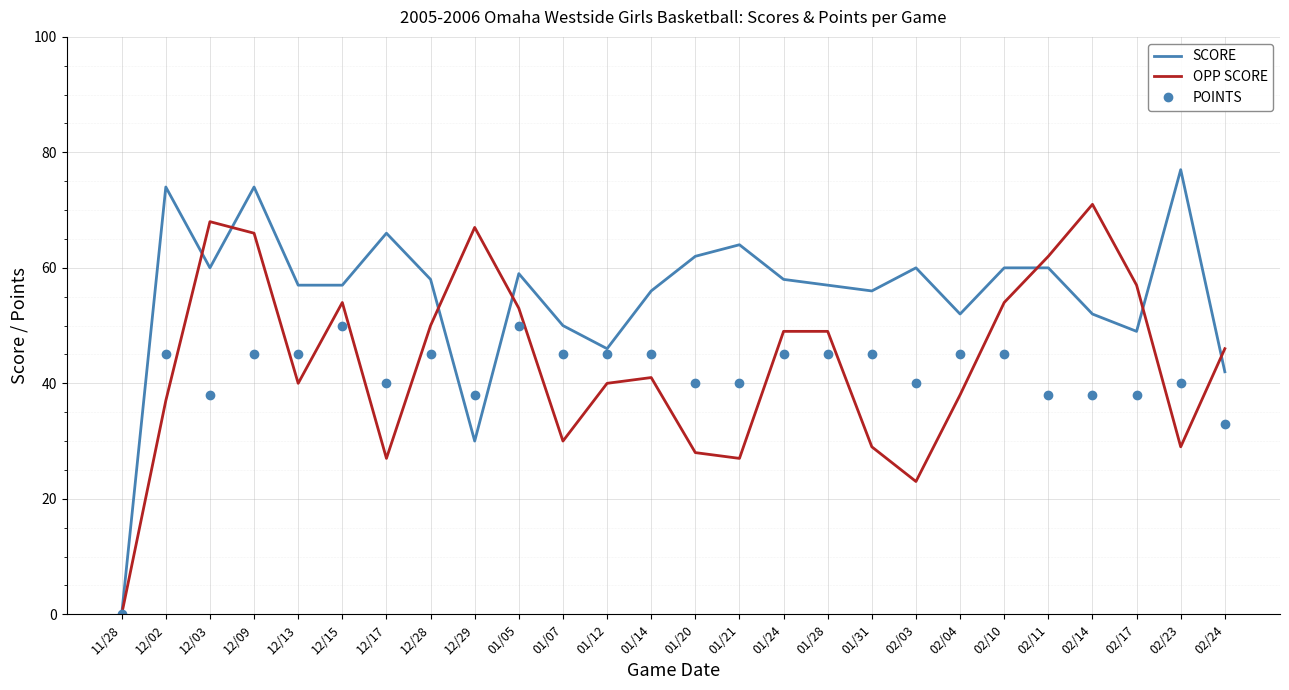

Where is SCORE nearest to the value 38?

02/24